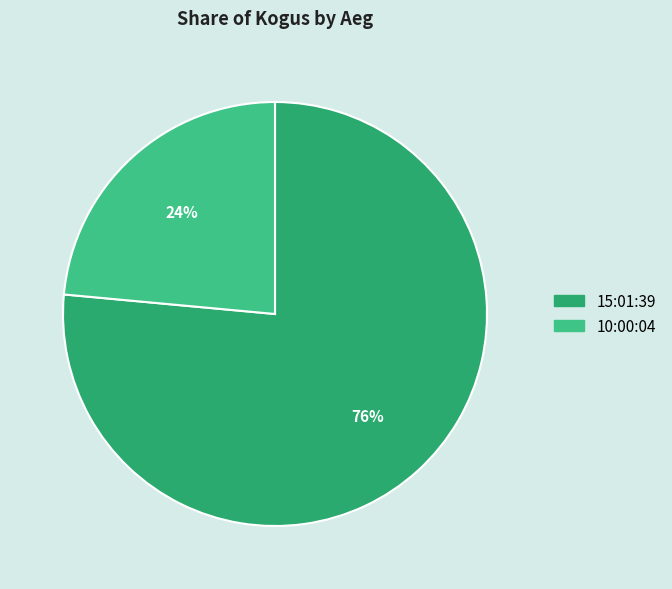

Is there any slice that represents more than half of the pie?

Yes